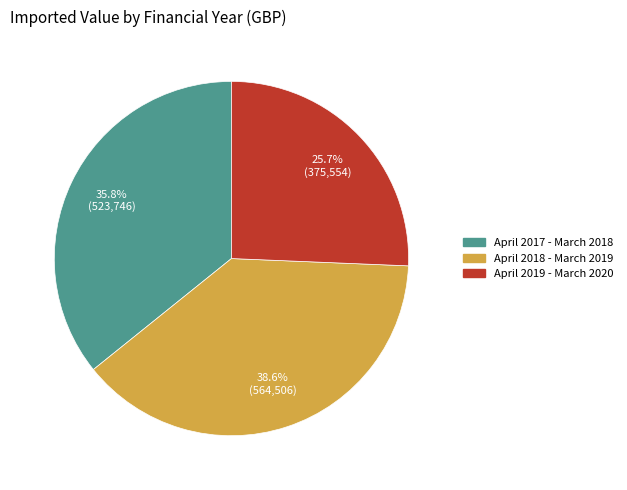

Which category has the biggest portion of the pie?

April 2018 - March 2019